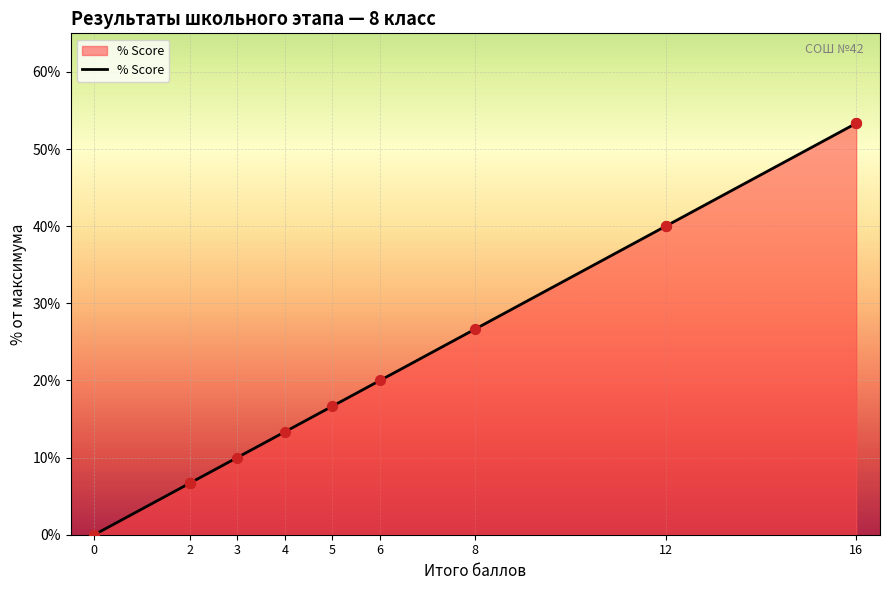

What is the change in value from 12 to 16?

+0.1